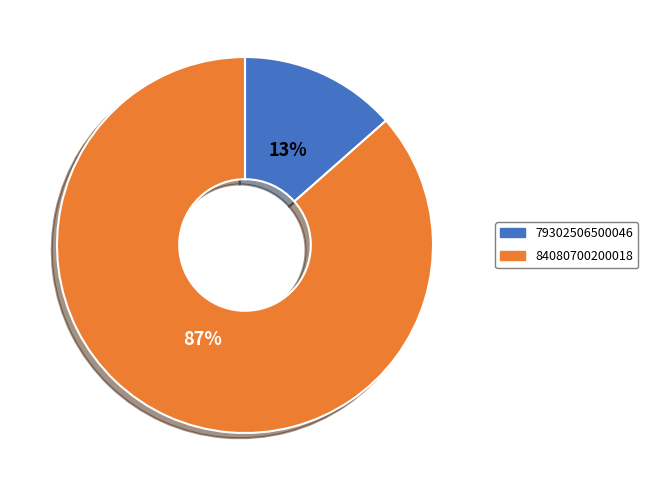

What is the largest slice in the pie chart?

84080700200018